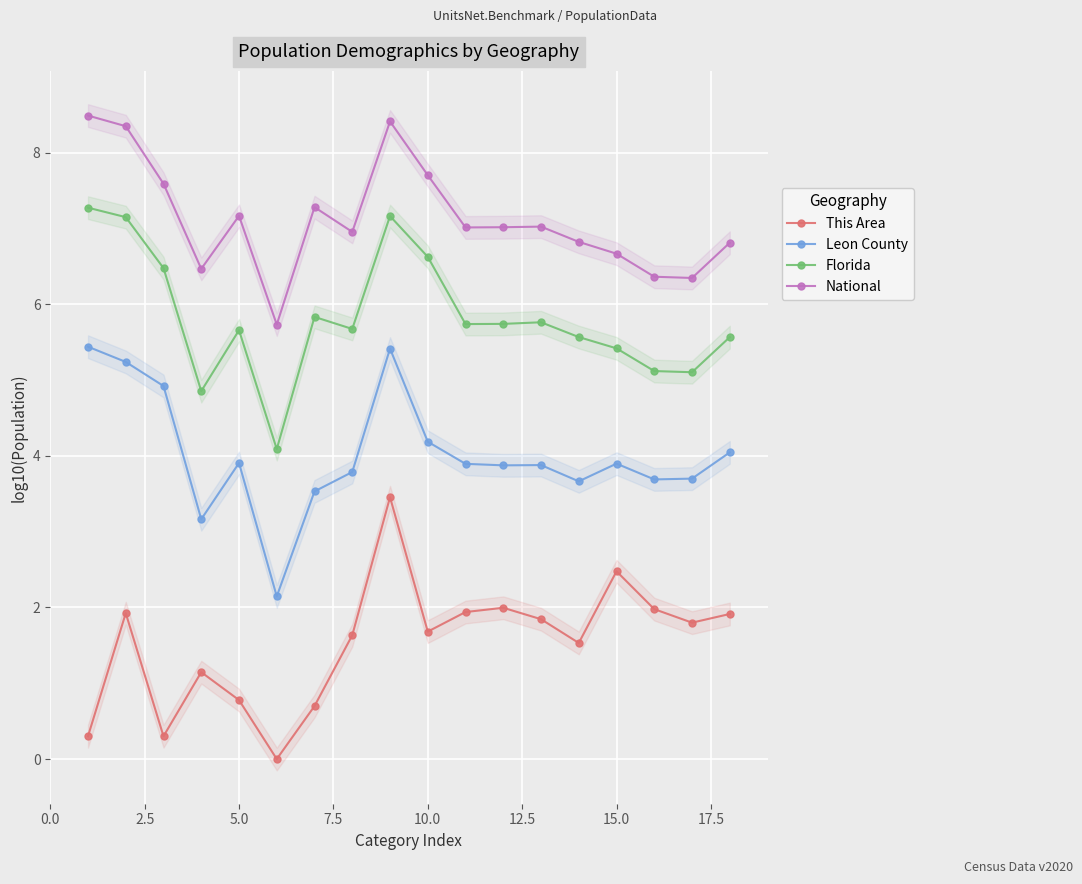

True or false: Florida and National intersect in this chart.

False